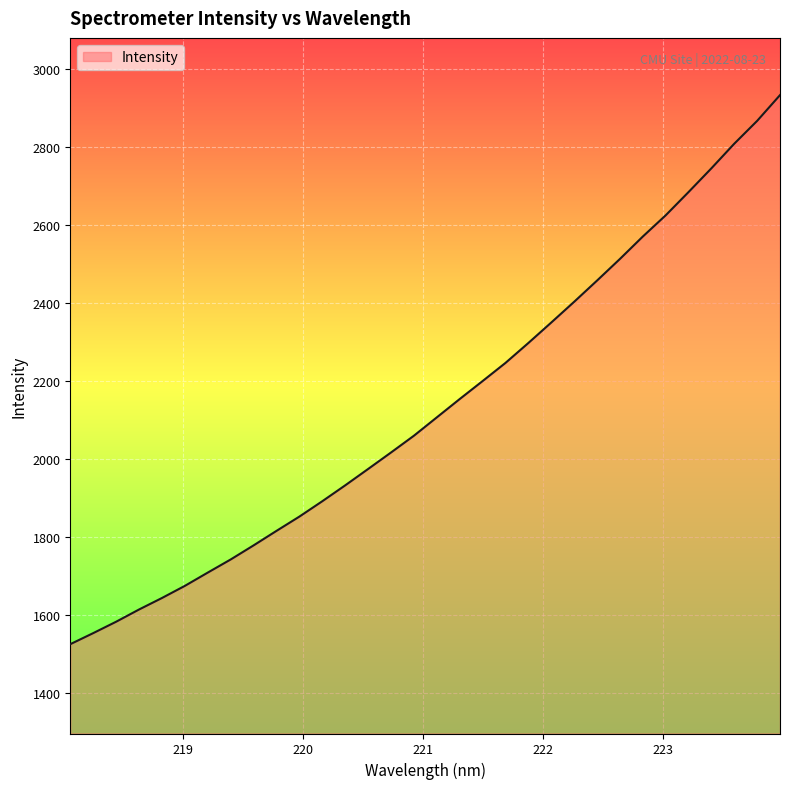

What is the difference between the maximum and minimum values?

1407.0